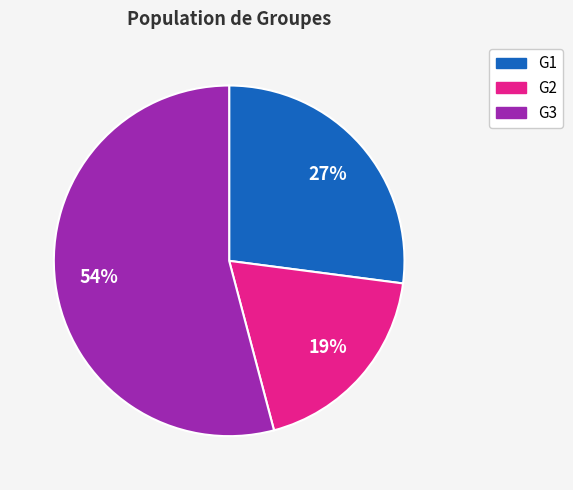

Approximately how many times larger is the value at G1 compared to G3?

0.5